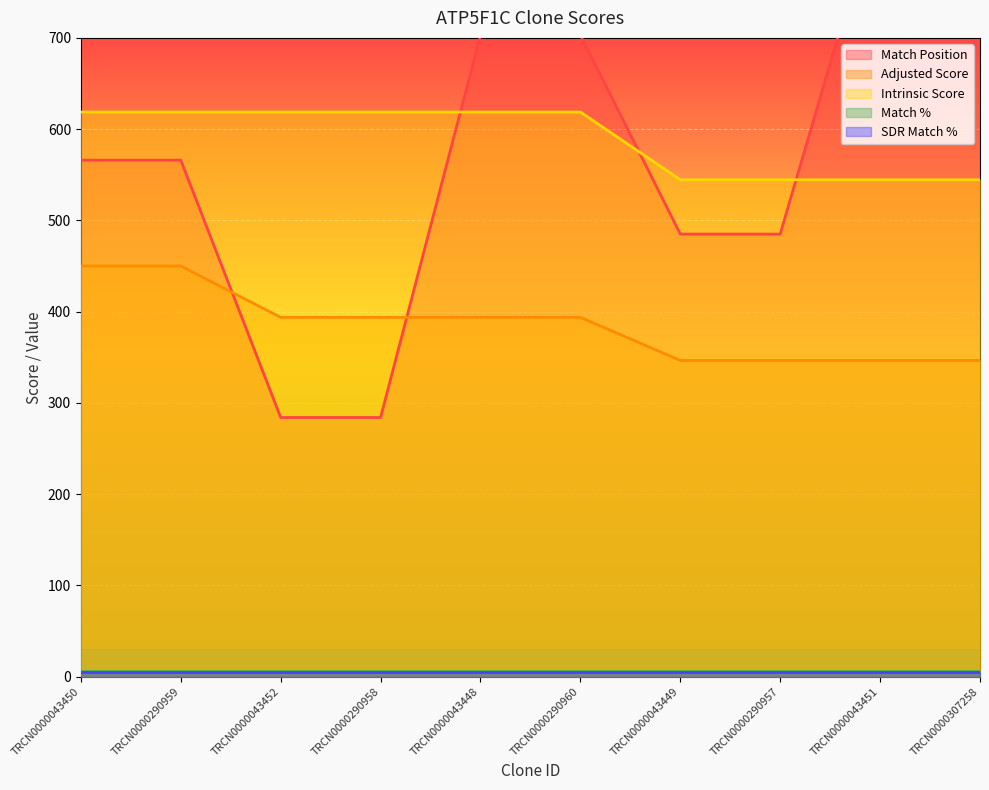

Is the value of Adjusted Score at TRCN0000290958 greater than the value of Intrinsic Score at TRCN0000290957?

No